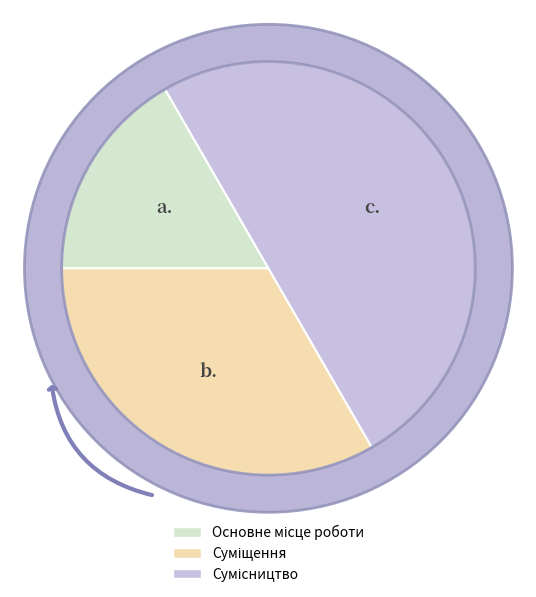

To the nearest percent, what percentage of the pie is Сумісництво?

50%